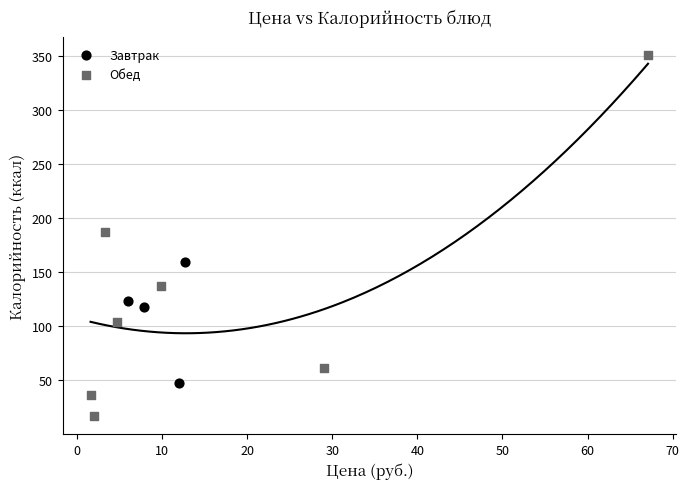

Which series reaches the minimum Y coordinate?

Обед